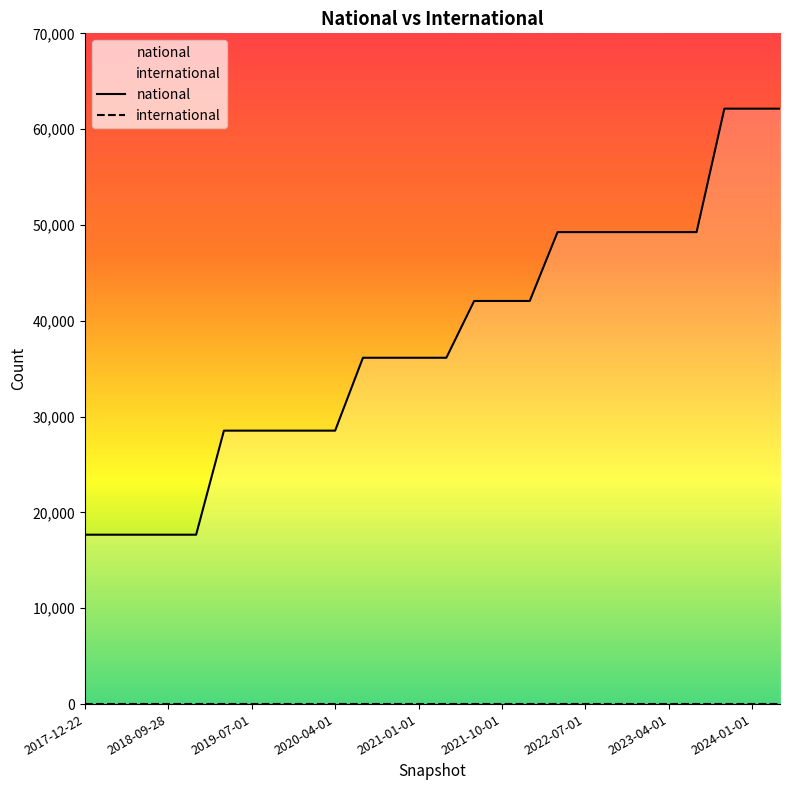

Which series changed the most between 18 and 23?

national